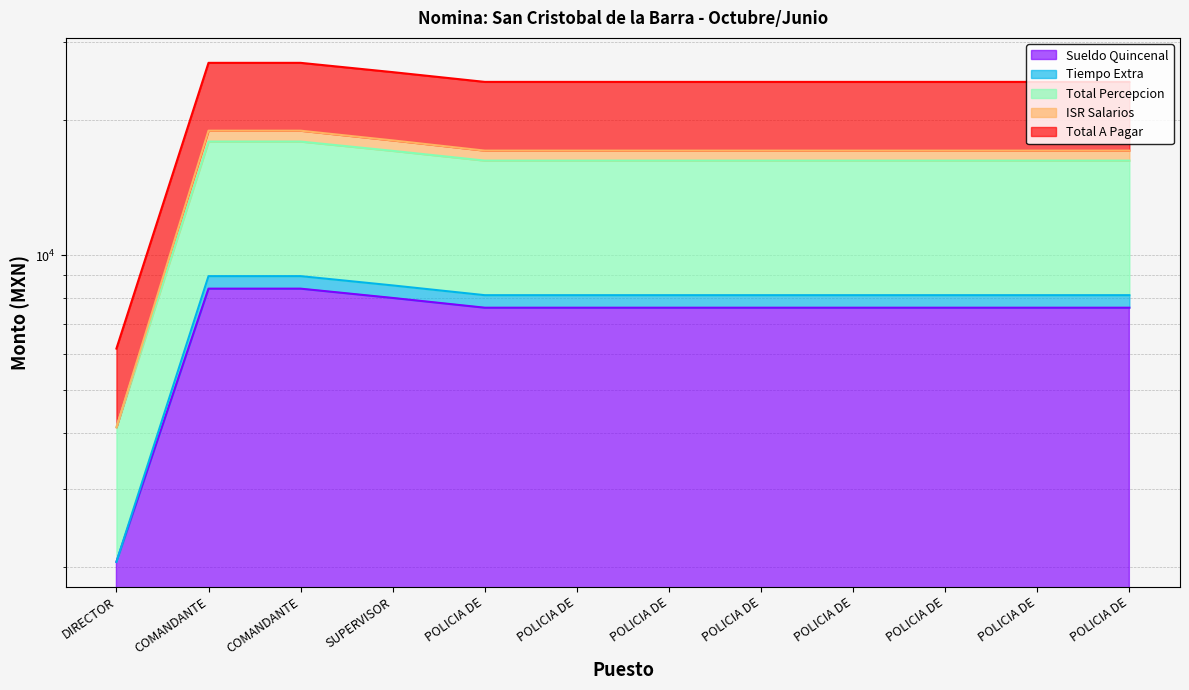

The ISR Salarios series shows 18972.2 at COMANDANTE. True or false?

True